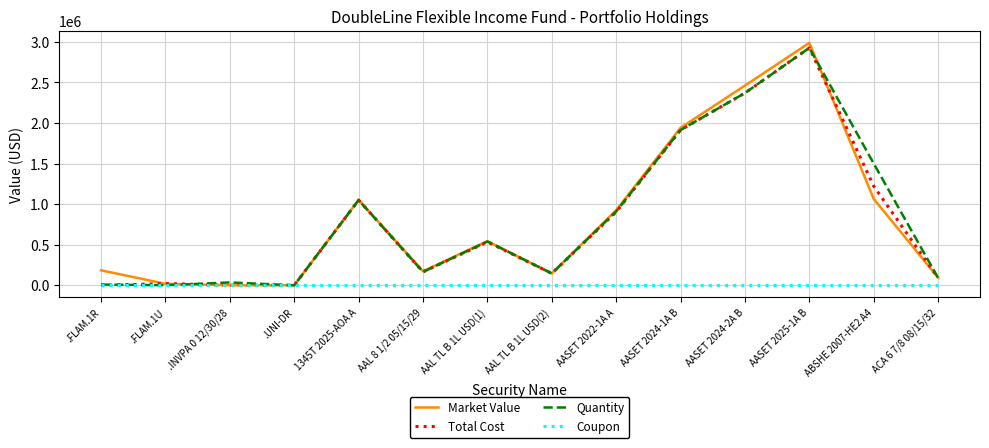

At which category is the sum across all series the highest?

AASET 2025-1A B